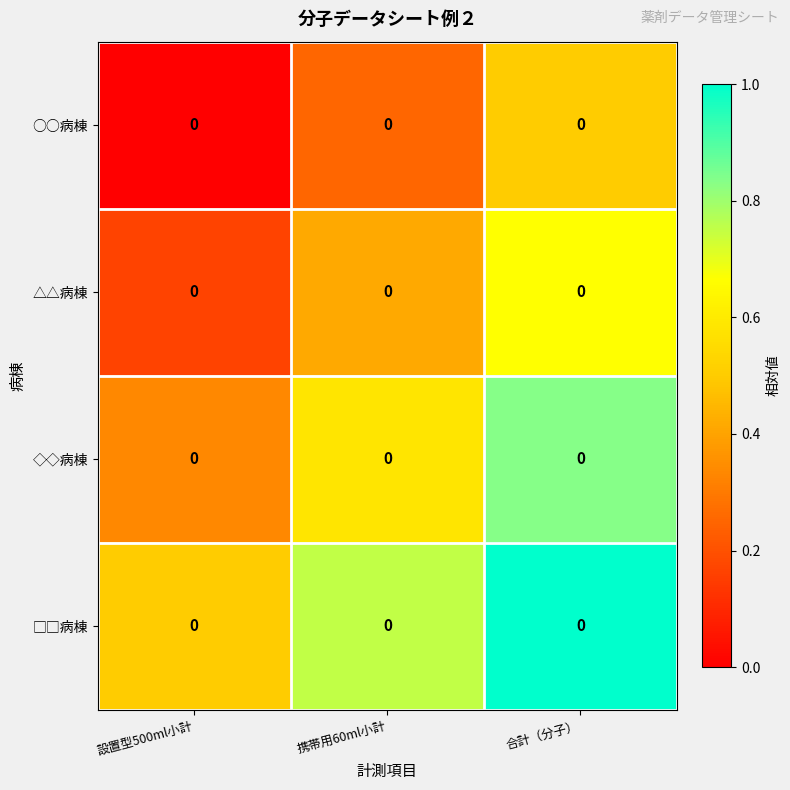

At which category is the sum across all series the highest?

合計（分子）